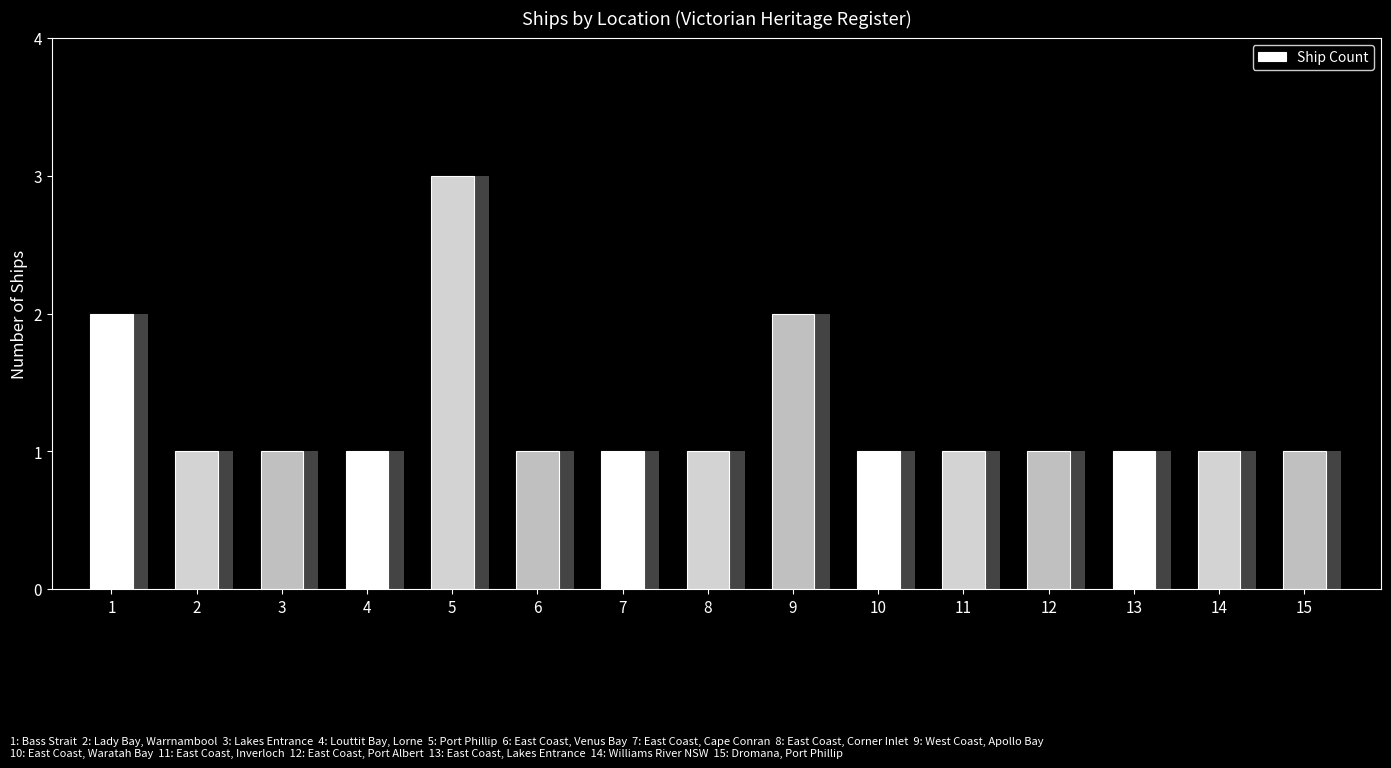

What is the value of the 7th bar from the left?

1